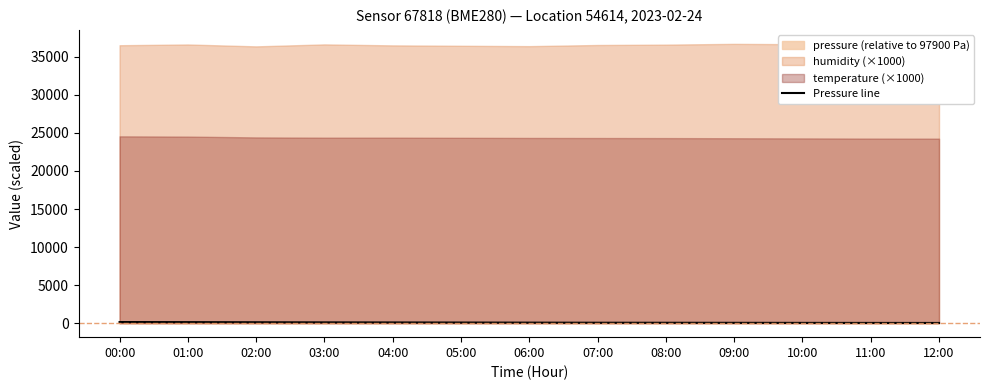

Is it true that the value at 11:00 is 35.0?

True